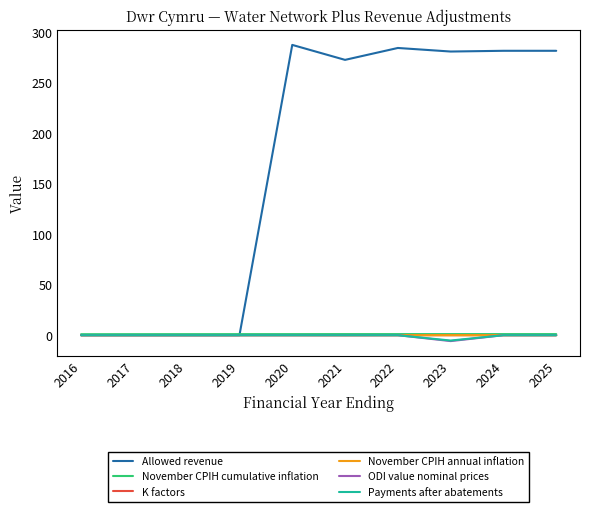

True or false: Allowed revenue has a value of 0.0 at 2018.

True